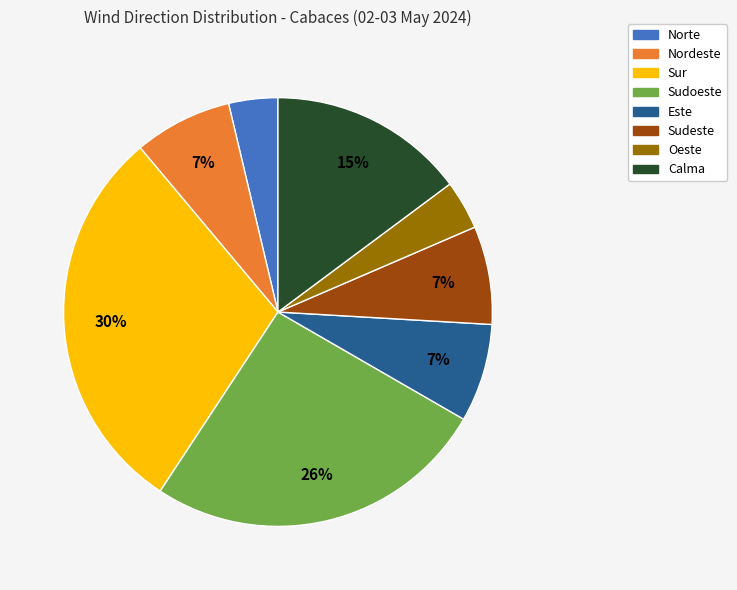

Count the number of slices in the pie.

8